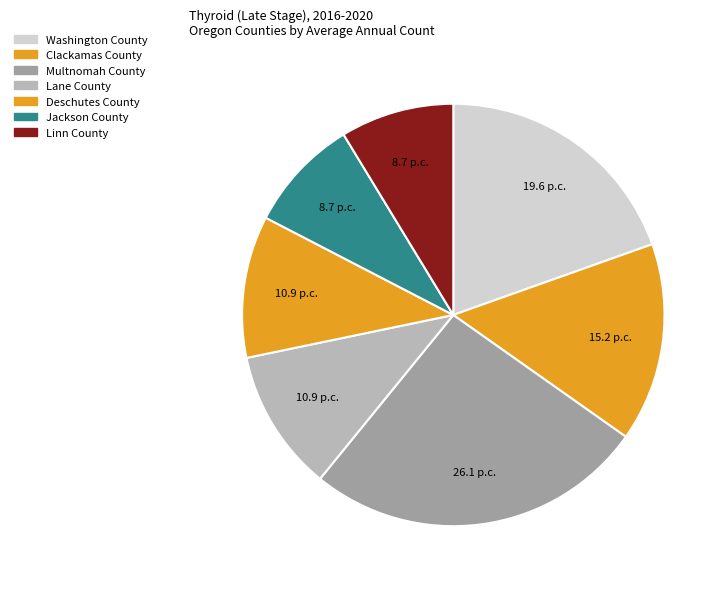

True or false: Jackson County accounts for 22% of the total.

False